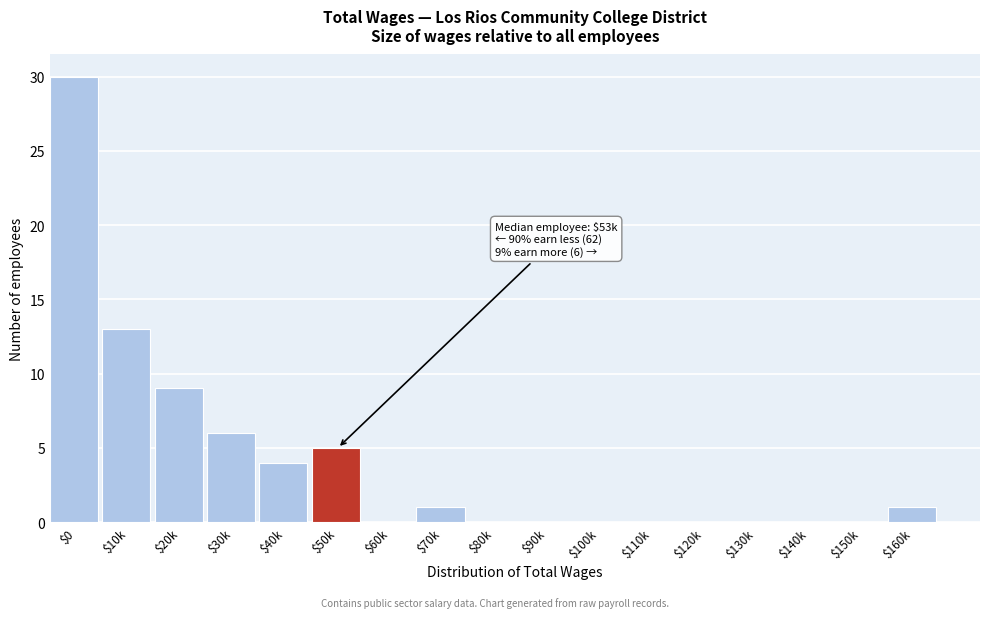

At which category does the chart reach its peak across all series?

$0